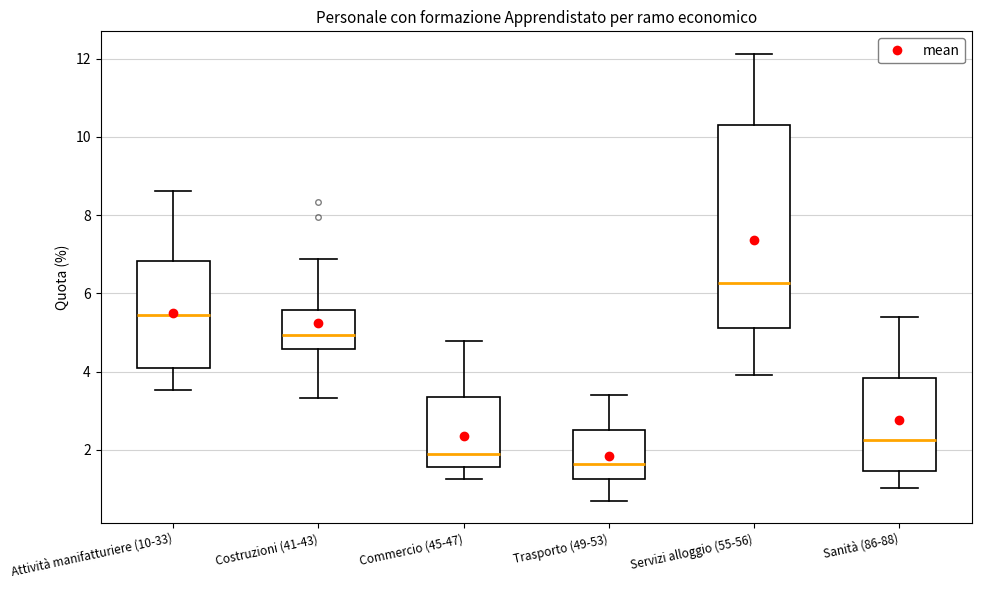

Reading left to right, read every box against the y-axis: the position of its median line, the range the box covers, and the ends of its whiskers. The values are not printed on the chart, so give them approximately, as read against the axis.

Attività manifatturiere (10-33): median 5.4, box 4.0 to 6.8, whiskers 3.6 to 8.6
Costruzioni (41-43): median 5.0, box 4.6 to 5.6, whiskers 3.4 to 6.8
Commercio (45-47): median 1.8, box 1.6 to 3.4, whiskers 1.2 to 4.8
Trasporto (49-53): median 1.6, box 1.2 to 2.4, whiskers 0.8 to 3.4
Servizi alloggio (55-56): median 6.2, box 5.2 to 10.2, whiskers 4.0 to 12.2
Sanità (86-88): median 2.2, box 1.4 to 3.8, whiskers 1.0 to 5.4